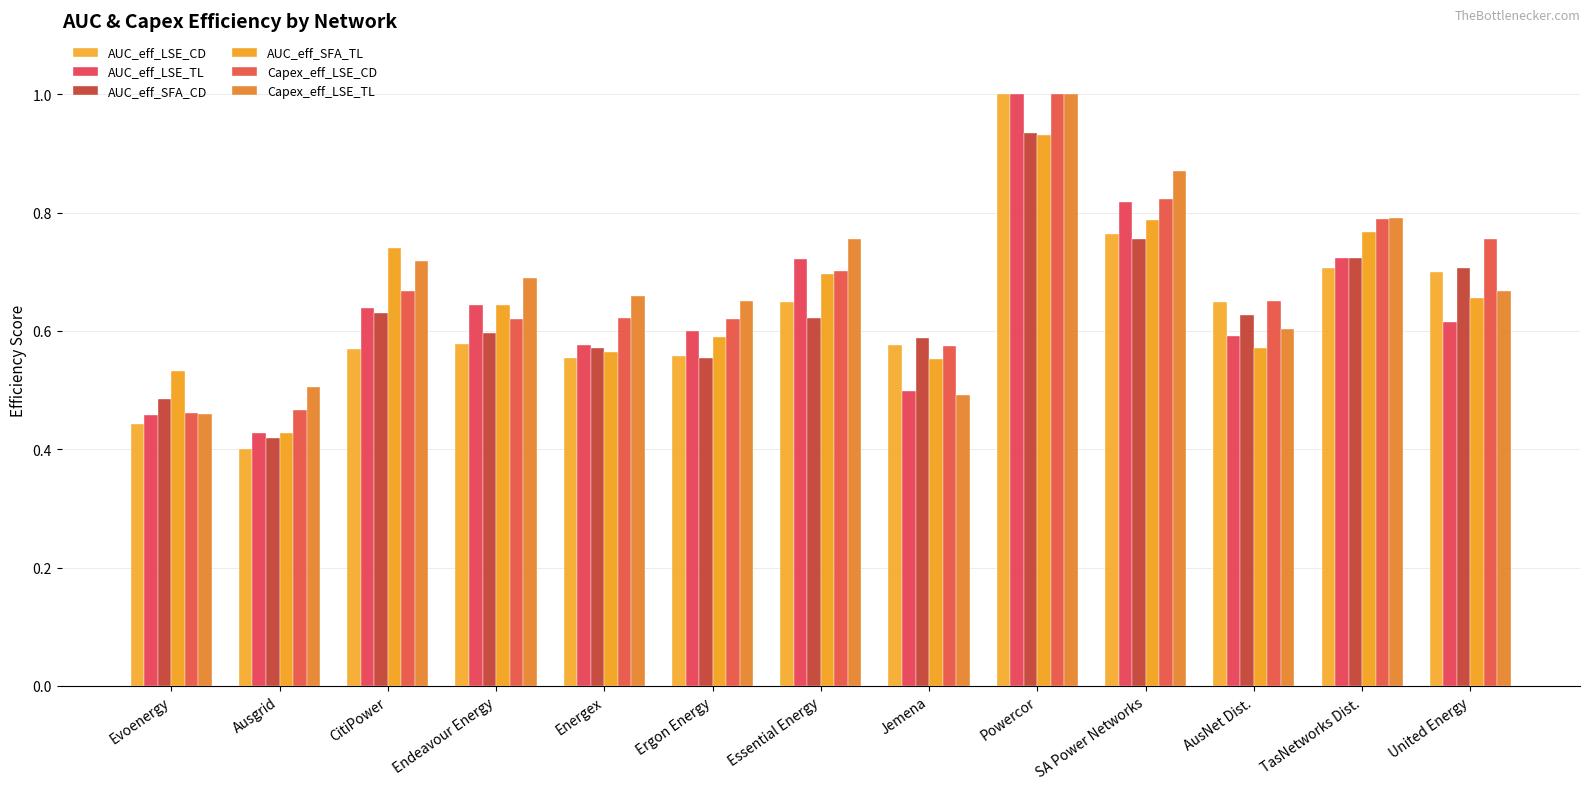

How many bars are there in total?

78